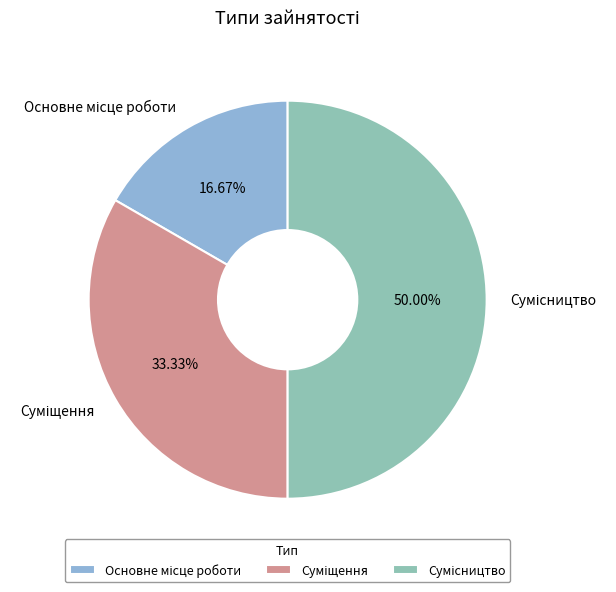

How many segments does this pie chart have?

3